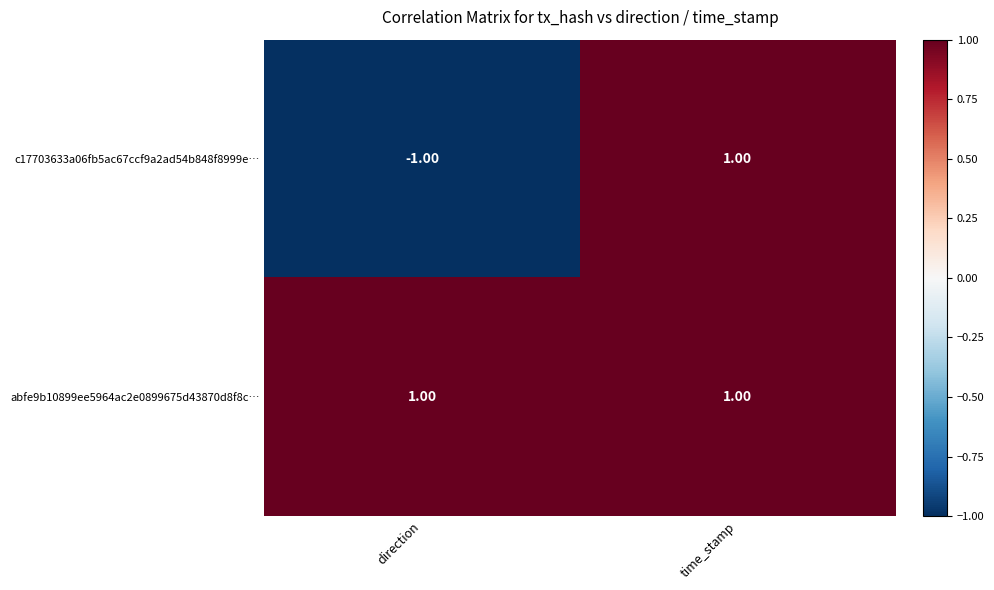

List the series in order of their overall mean, highest first.

abfe9b10899ee5964ac2e0899675d43870d8f8c…, c17703633a06fb5ac67ccf9a2ad54b848f8999e…